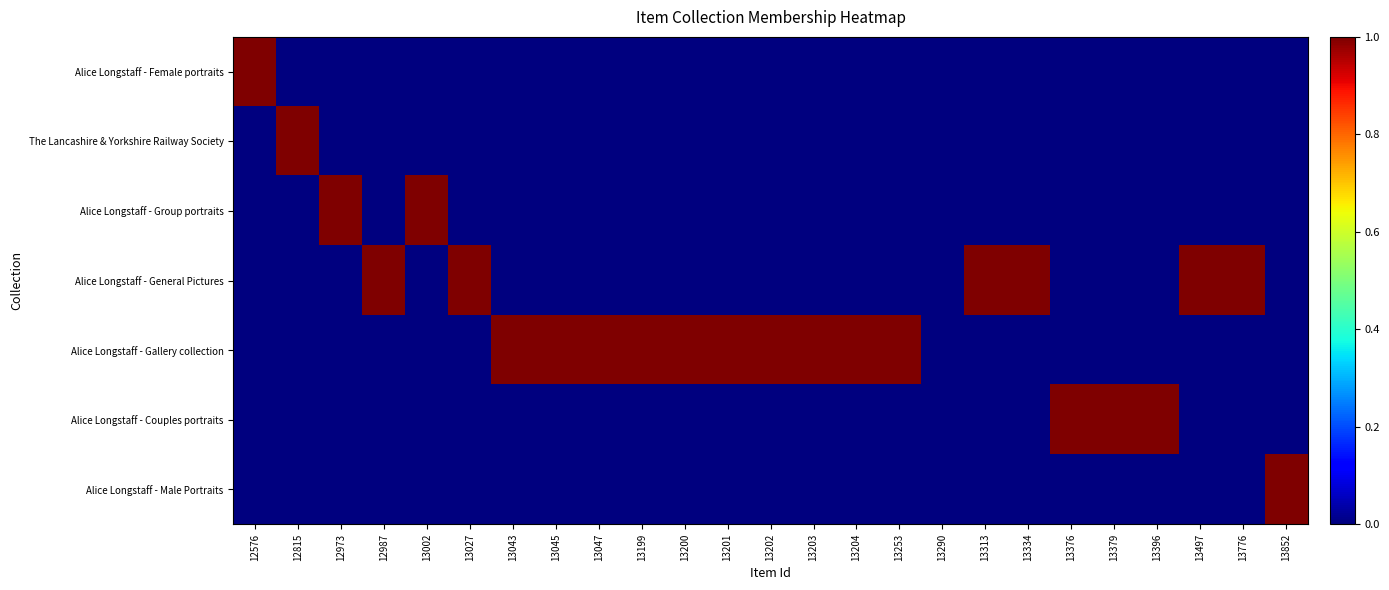

Rank the series at 13334 from lowest to highest value.

Alice Longstaff - Female portraits, The Lancashire & Yorkshire Railway Society, Alice Longstaff - Group portraits, Alice Longstaff - Gallery collection, Alice Longstaff - Couples portraits, Alice Longstaff - Male Portraits, Alice Longstaff - General Pictures